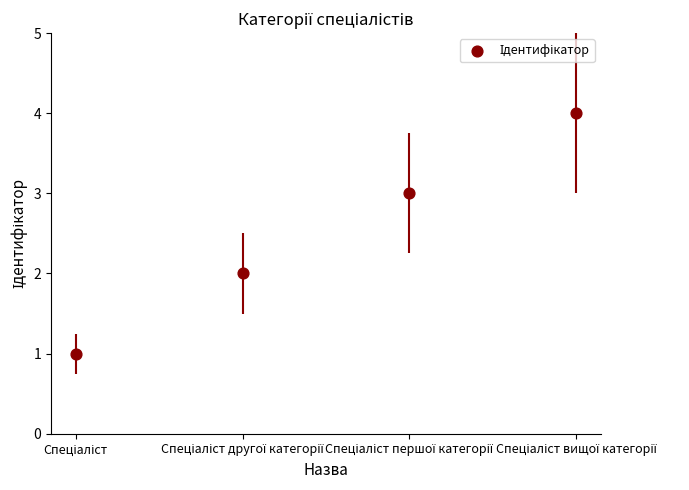

What is the range of Y values (max minus min)?

3